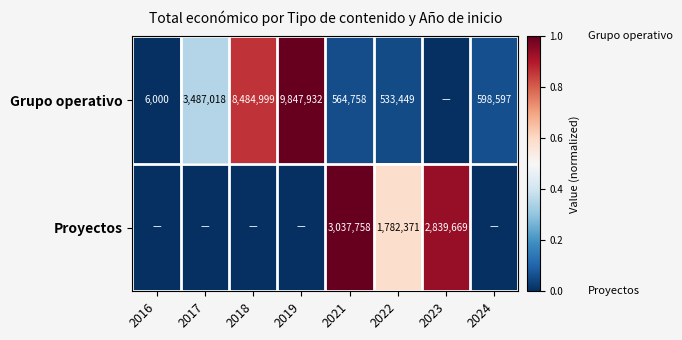

The Proyectos series shows 4812317 at 2023. True or false?

False